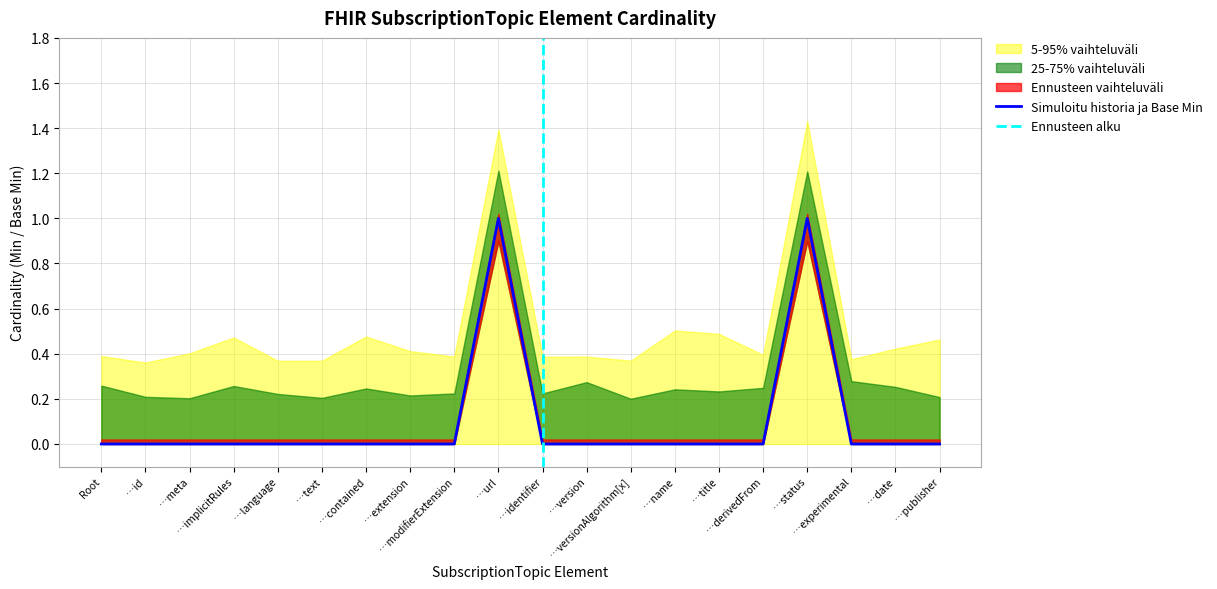

What position from the left is …modifierExtension?

9